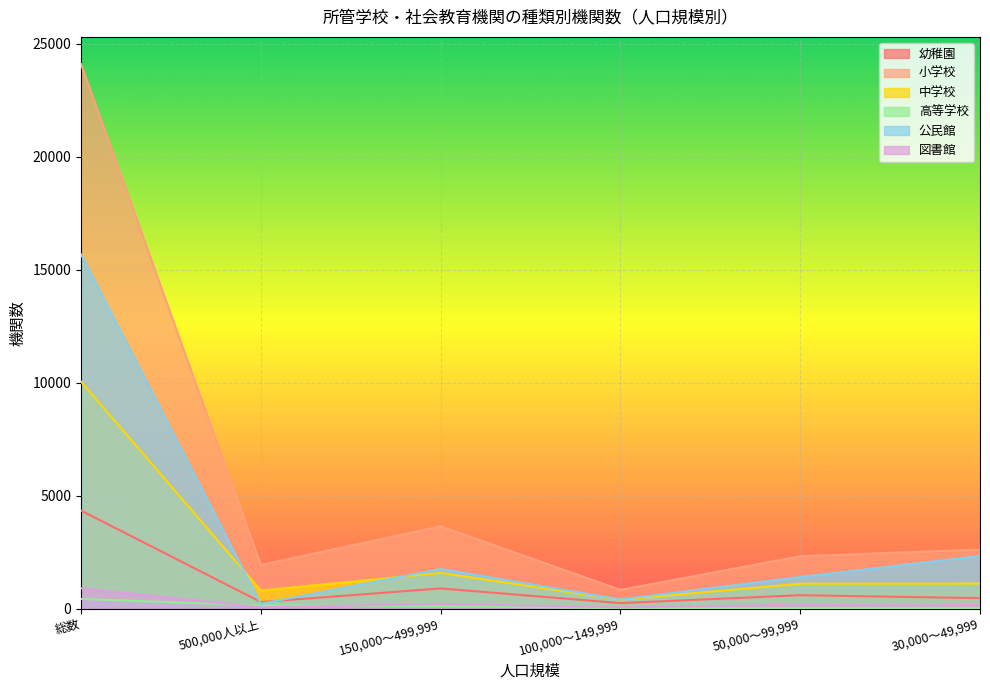

Where is the first local minimum for 公民館?

500,000人以上